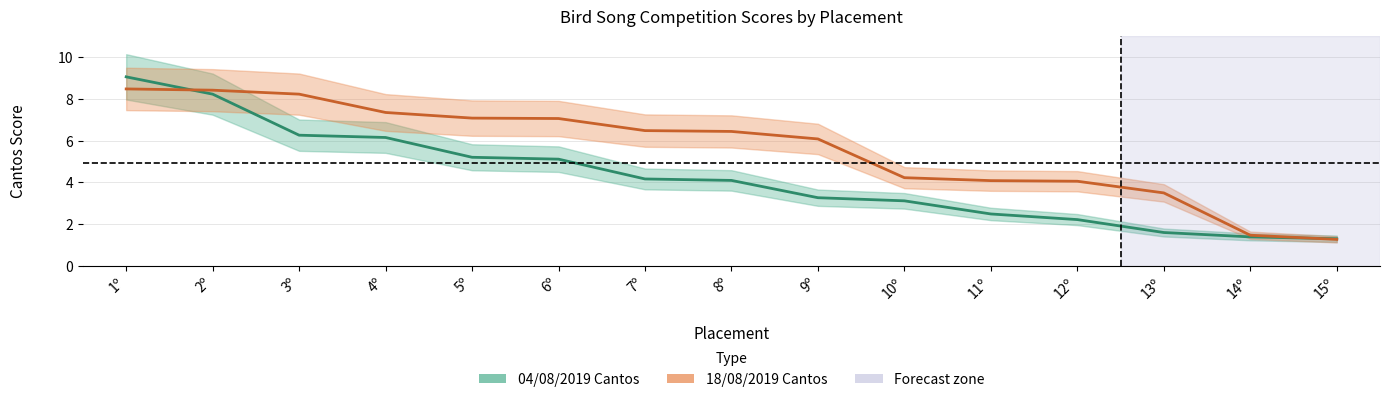

True or false: 04/08/2019 Cantos has more than 2 points higher than both neighbors.

False